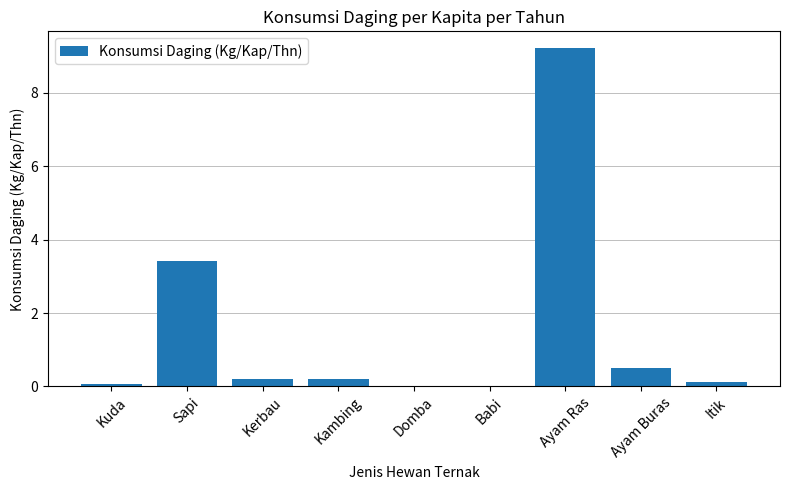

What is the sum of the values at Ayam Buras and Sapi?

3.9